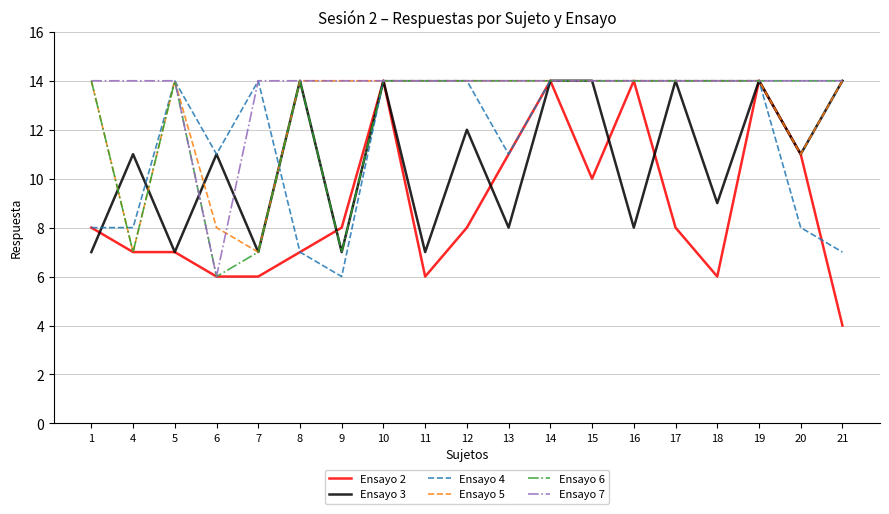

What is the total value across all series at 6?

48